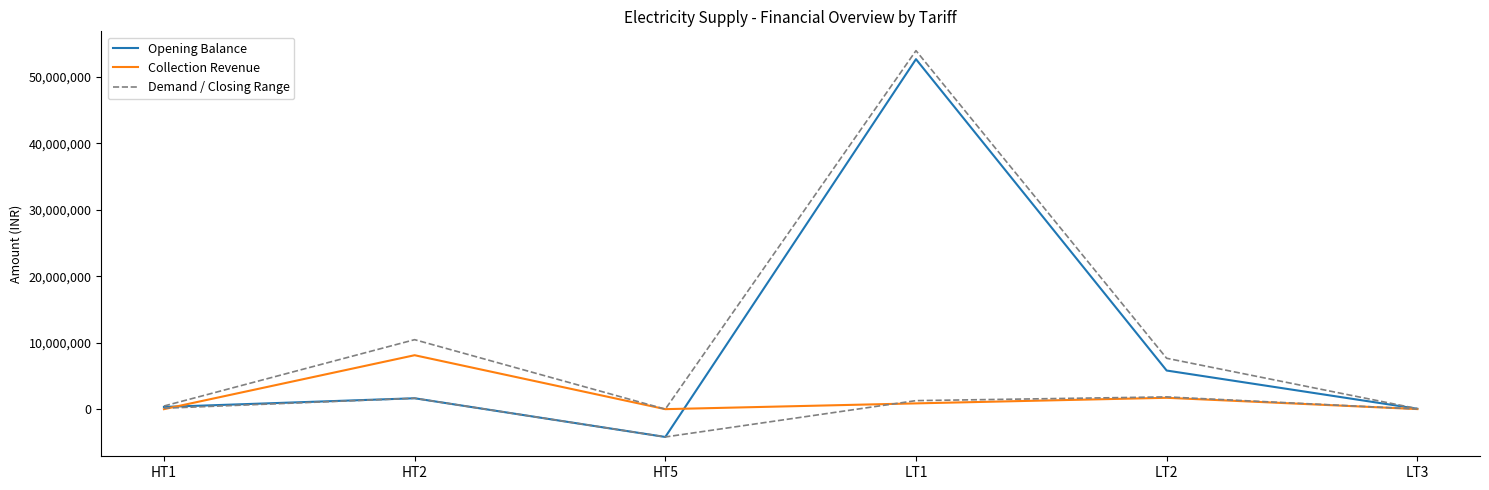

What is the sum of all Demand / Closing Range values?

72608167.7